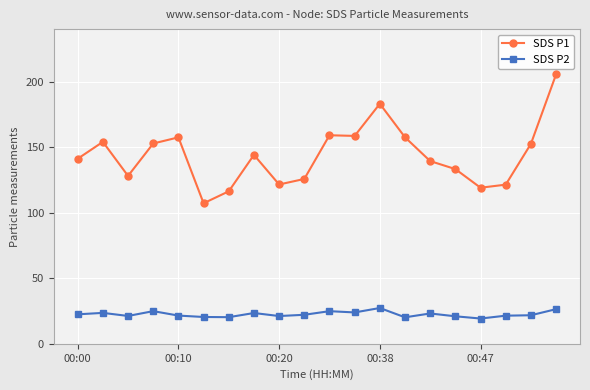

True or false: SDS P2 has more than 1 interior local peaks.

True